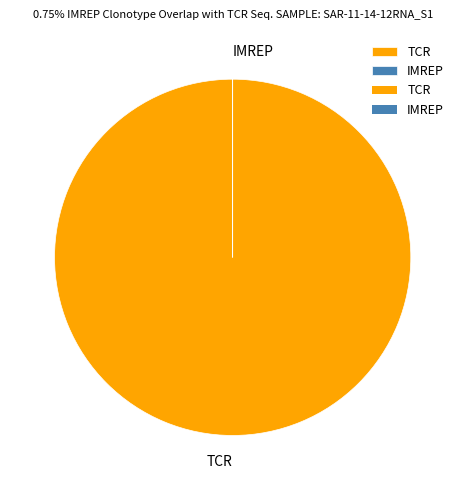

What is the largest slice in the pie chart?

TCR